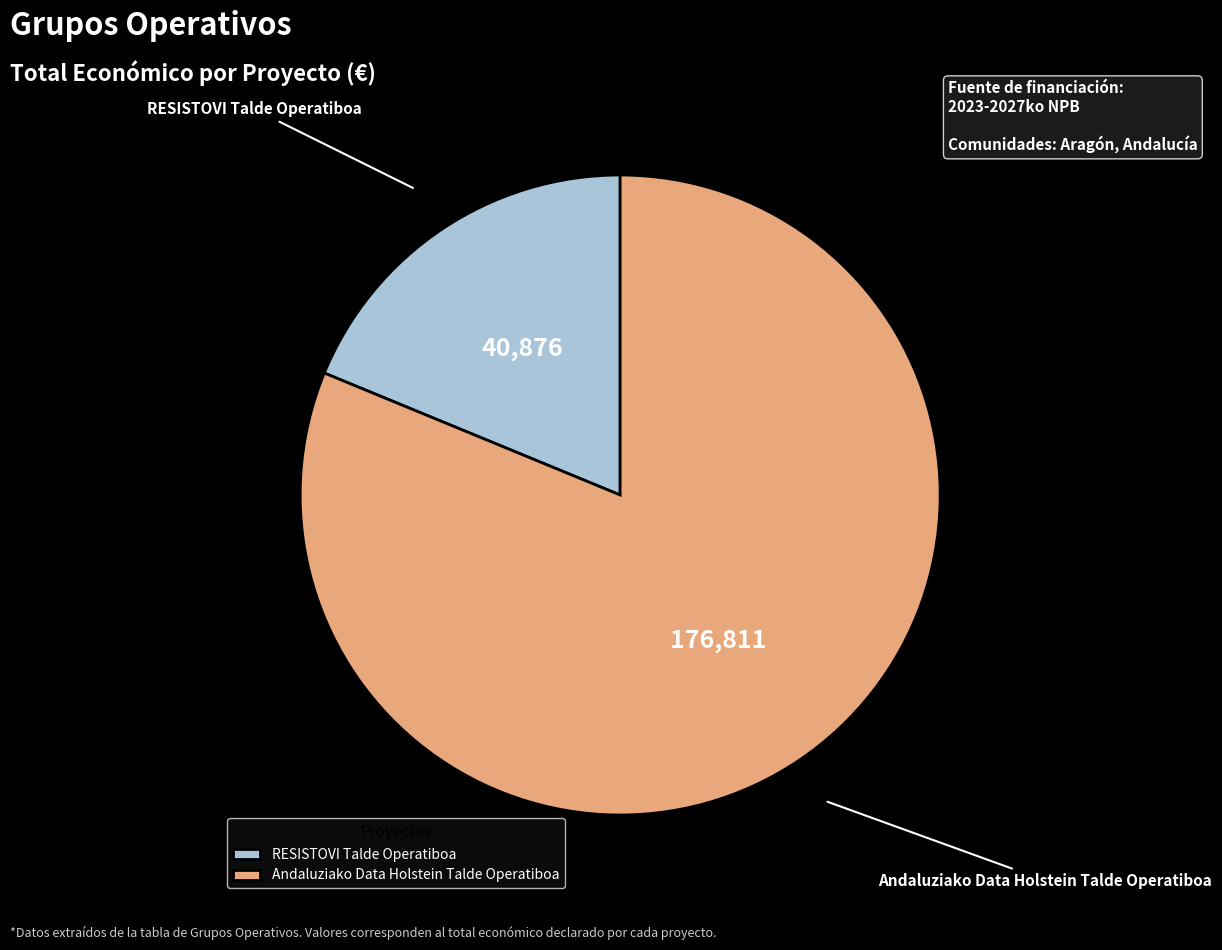

Does RESISTOVI Talde Operatiboa account for over 50% of the chart?

No